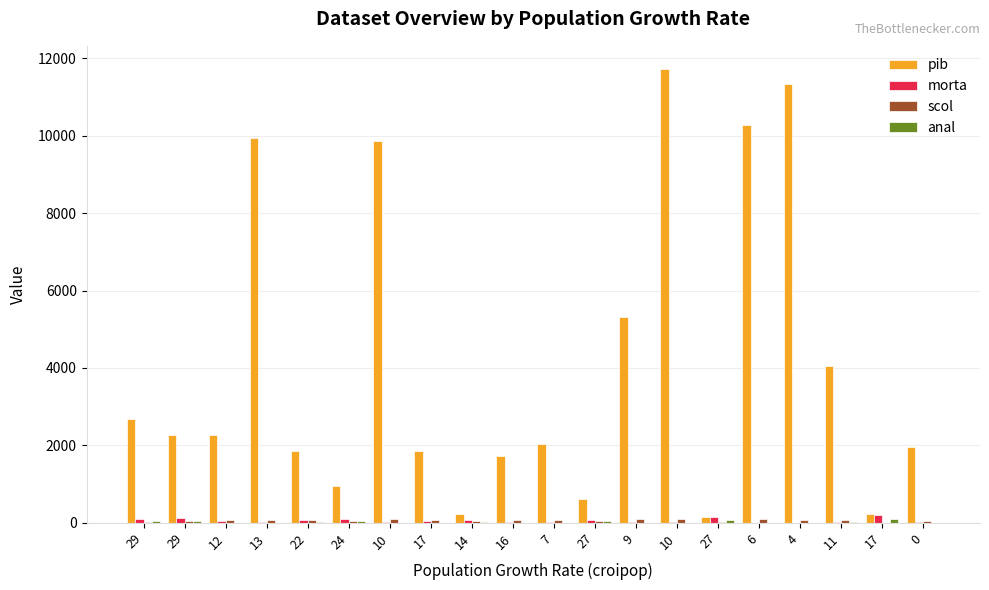

How many groups of bars are there?

20